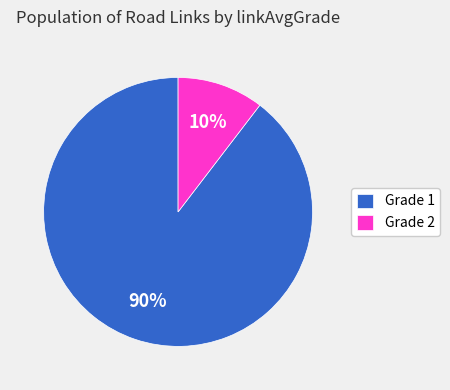

To the nearest percent, what is the average slice percentage?

50%